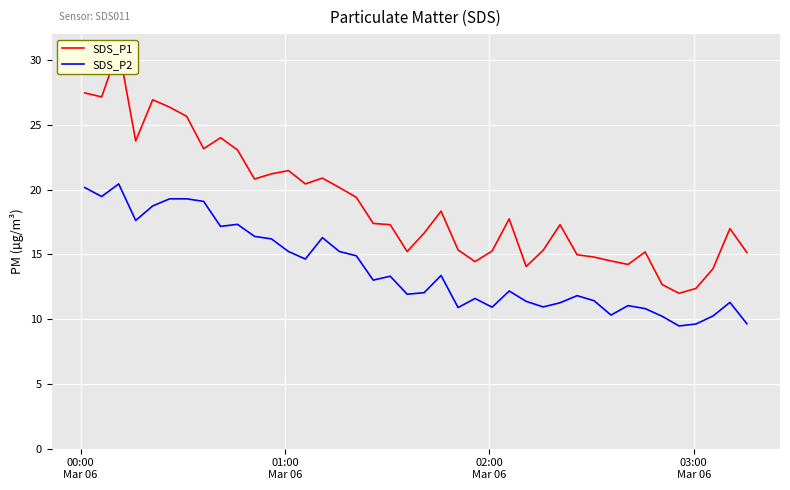

What is the lowest value of the SDS_P2 series?

9.5